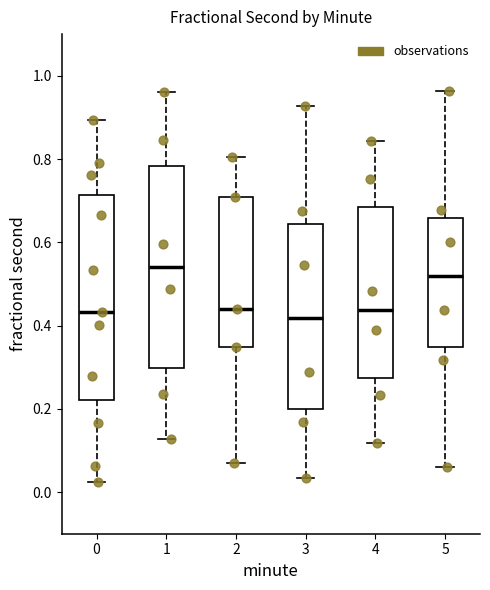

Reading left to right, read every box against the y-axis: the position of its median line, the range the box covers, and the ends of its whiskers. The values are not printed on the chart, so give them approximately, as read against the axis.

0: median 0.44, box 0.22 to 0.72, whiskers 0.02 to 0.90
1: median 0.54, box 0.30 to 0.78, whiskers 0.12 to 0.96
2: median 0.44, box 0.34 to 0.70, whiskers 0.06 to 0.80
3: median 0.42, box 0.20 to 0.64, whiskers 0.04 to 0.92
4: median 0.44, box 0.28 to 0.68, whiskers 0.12 to 0.84
5: median 0.52, box 0.34 to 0.66, whiskers 0.06 to 0.96